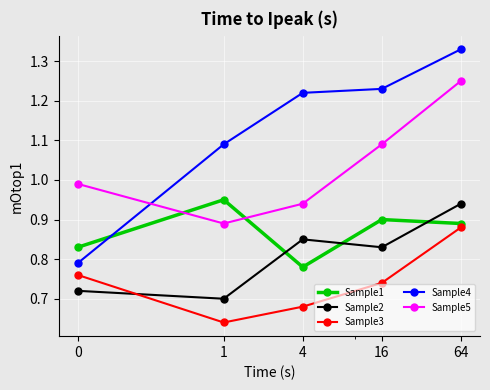

In Sample3, how many points are lower than both neighbors (excluding endpoints)?

1